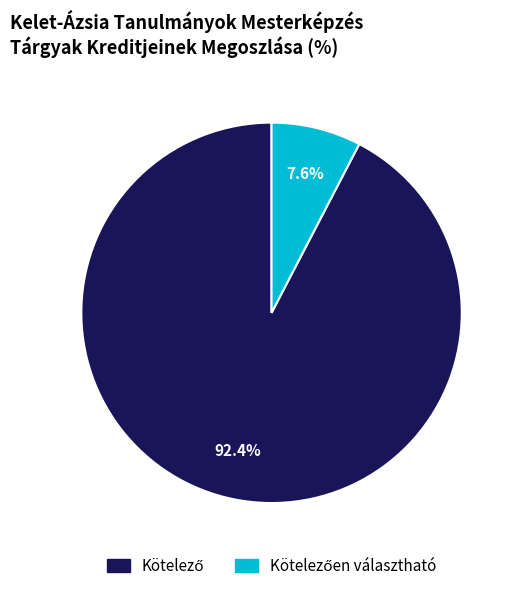

How many slices are in this pie chart?

2